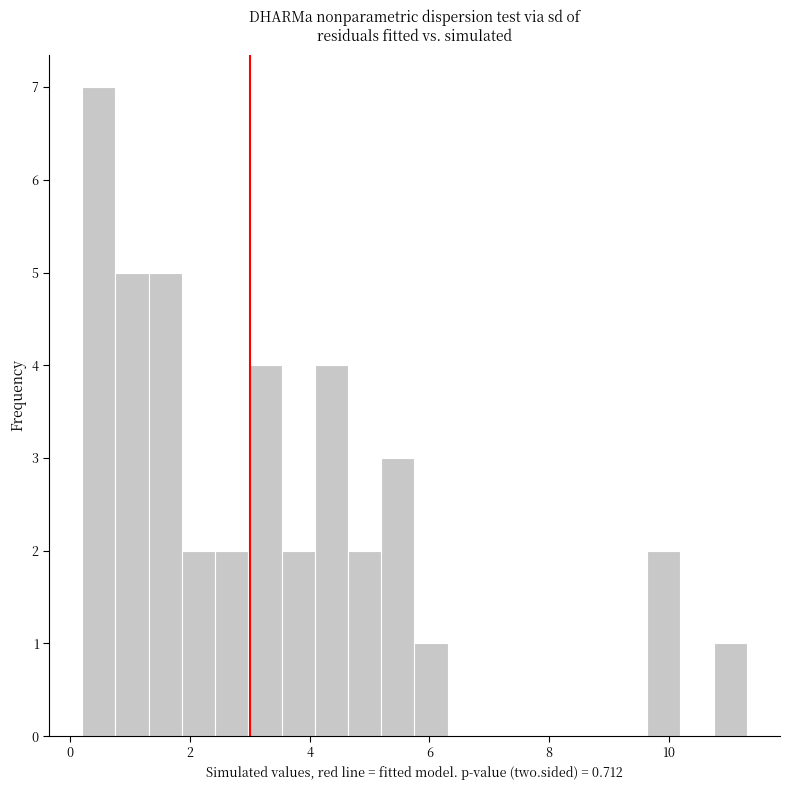

Read against the x-axis, roughly where is the centre of the tallest bar?

0.4